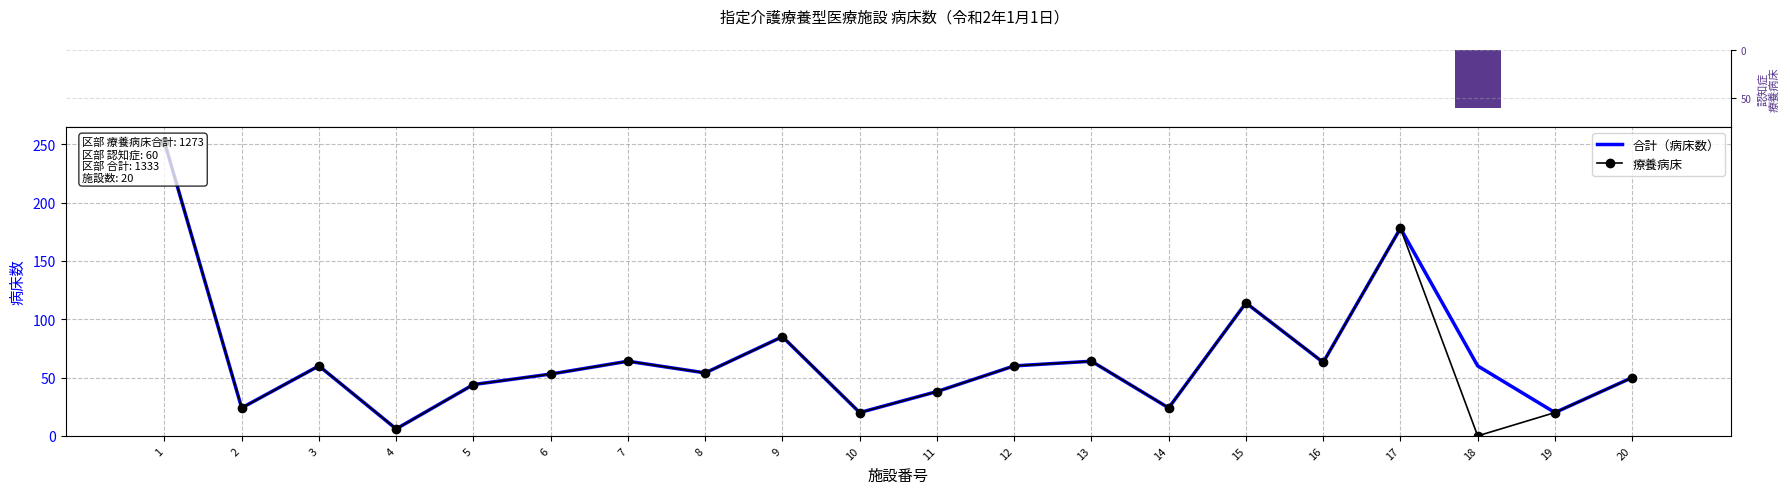

Which series has the largest total across all categories?

合計（病床数）